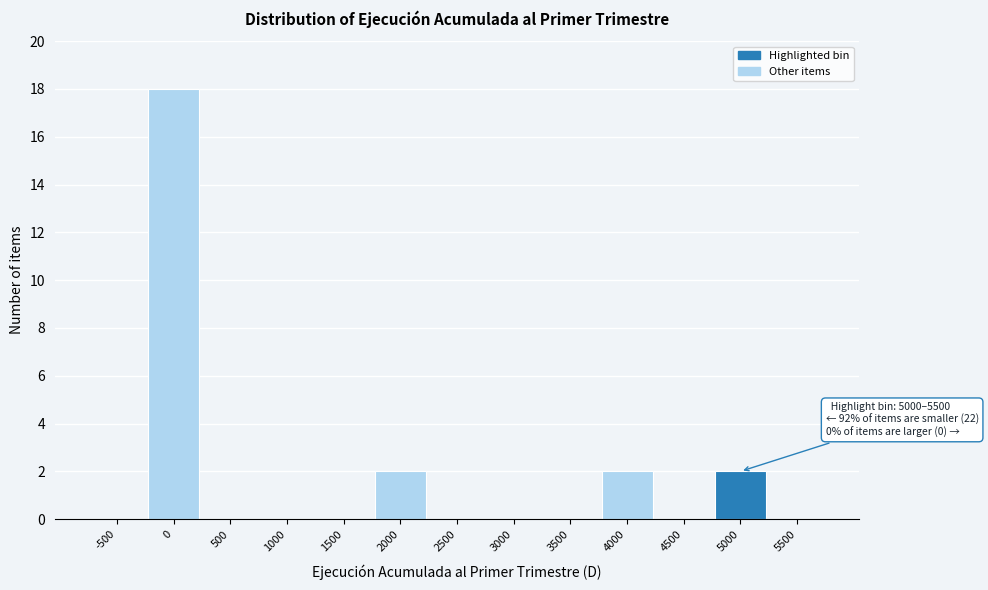

Reading left to right, transcribe all the data shown in this chart.

-500=0	0=18	500=0	1000=0	1500=0	2000=2	2500=0	3000=0	3500=0	4000=2	4500=0	5000=2	5500=0